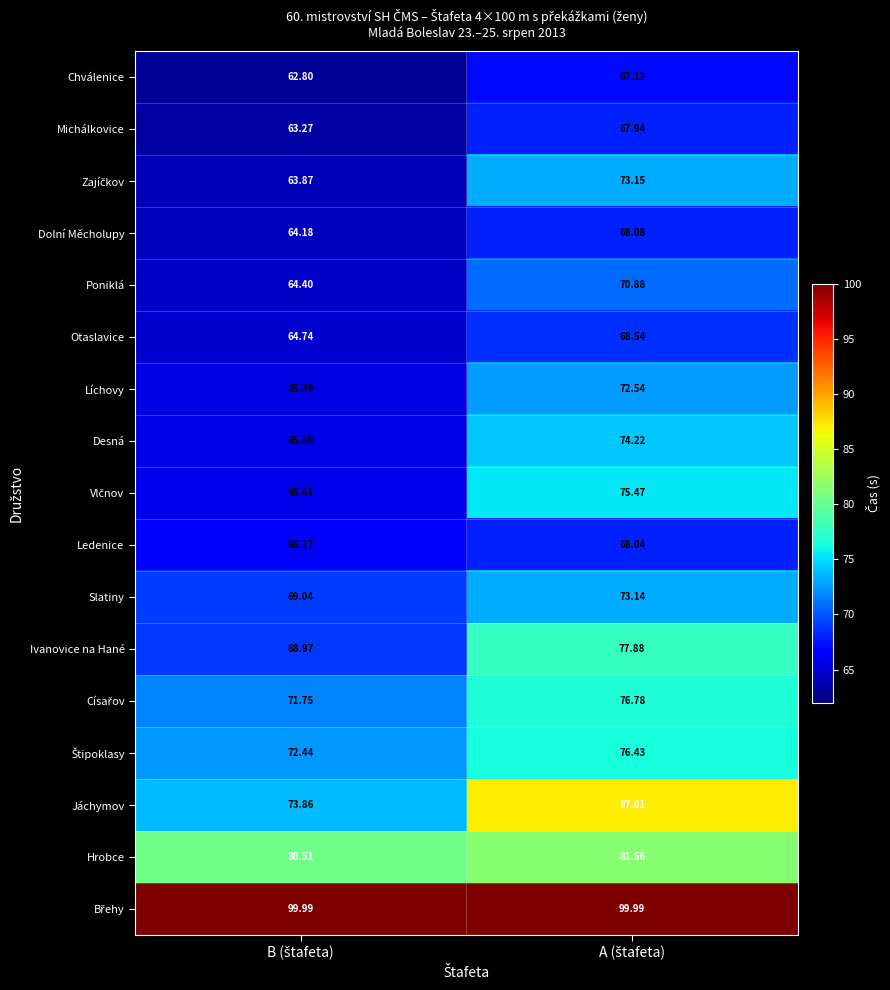

Which series has the largest range (max minus min)?

Jáchymov